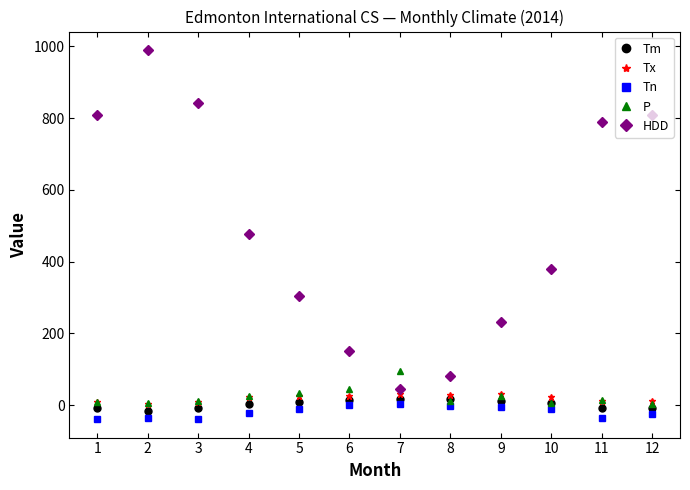

What is the lowest value of the Tn series?

-39.1